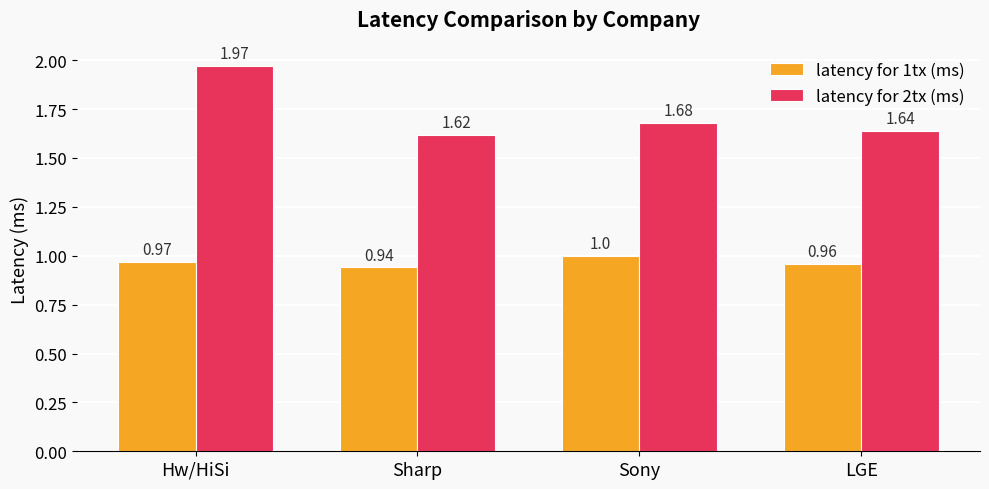

How many groups of bars are there?

4